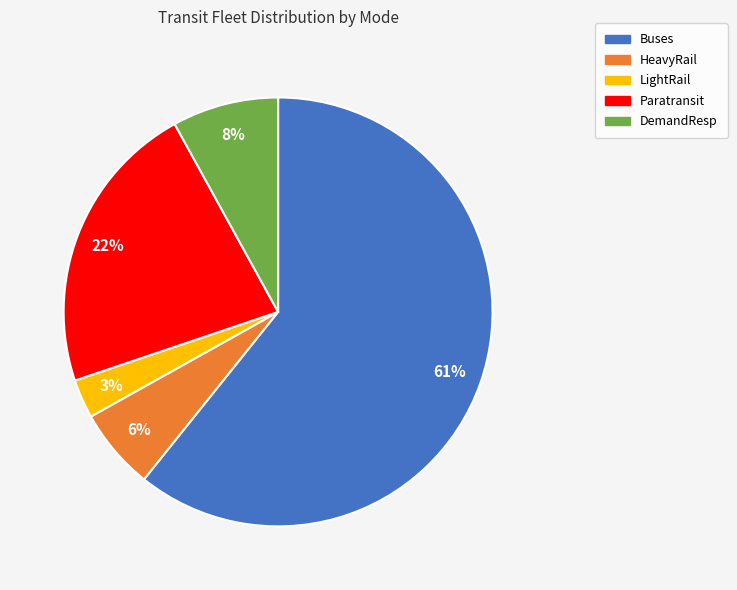

Count the number of slices in the pie.

5